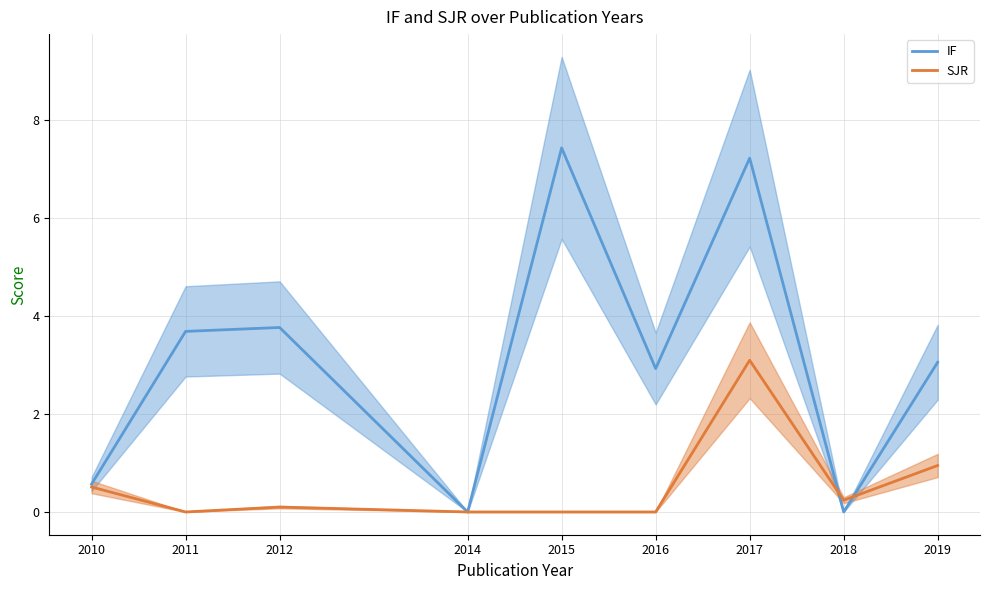

Is the value of IF at 2014 greater than the value of SJR at 2015?

No